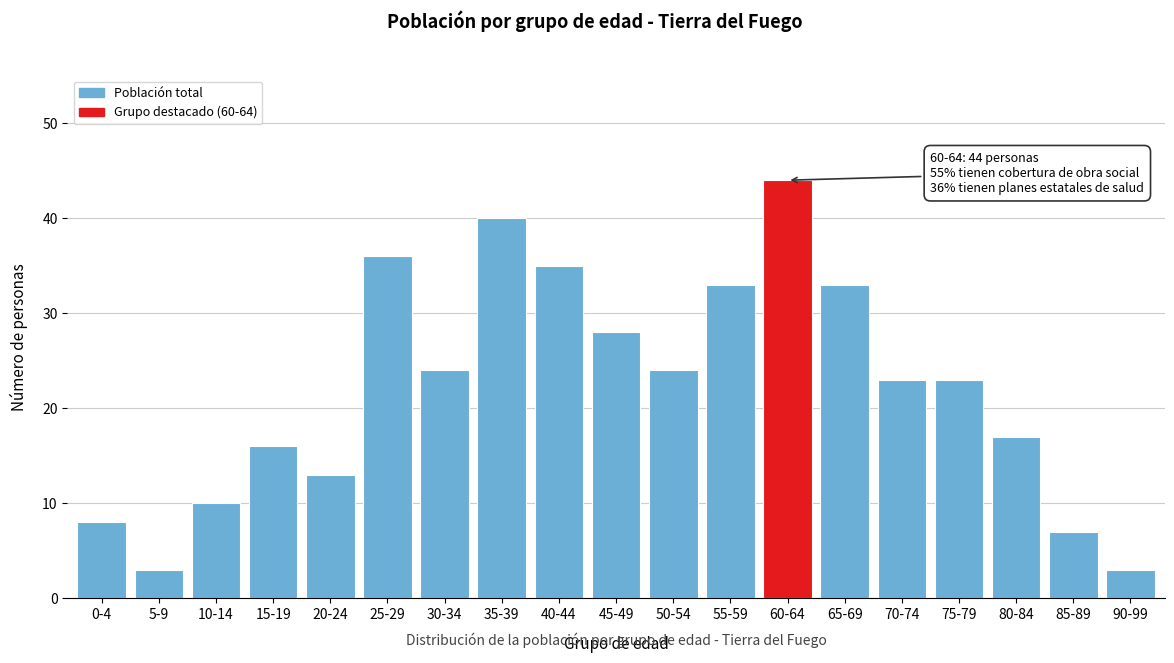

Reading left to right, extract all data points from this chart.

0-4=8	5-9=3	10-14=10	15-19=16	20-24=13	25-29=36	30-34=24	35-39=40	40-44=35	45-49=28	50-54=24	55-59=33	60-64=44	65-69=33	70-74=23	75-79=23	80-84=17	85-89=7	90-99=3